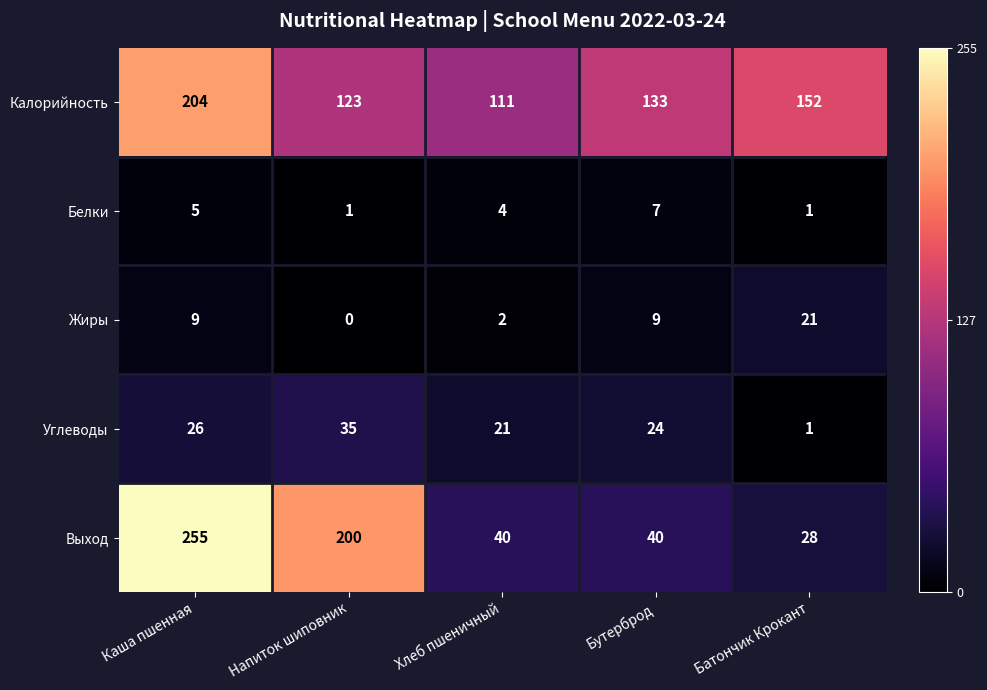

The value of Калорийность at Хлеб пшеничный is 183. True or false?

False